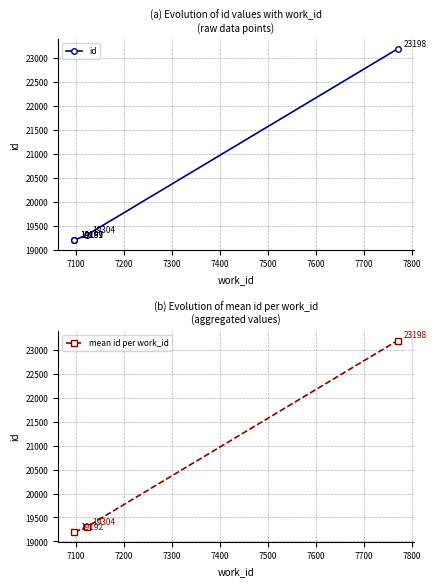

Reading left to right, what are all the values shown in this chart?

19189	19191	19197	19304	23198